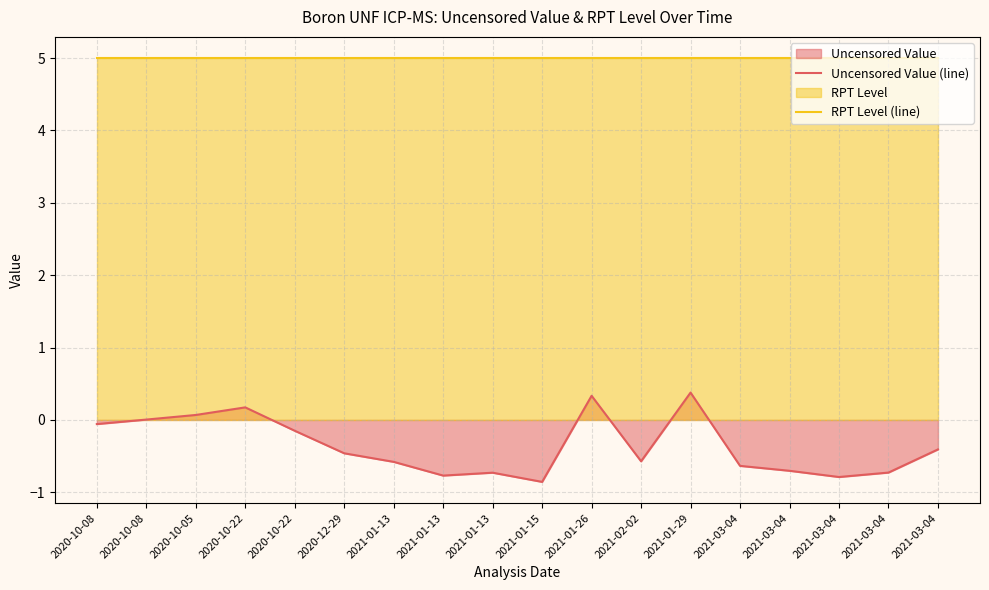

How many distinct data groups are displayed?

2